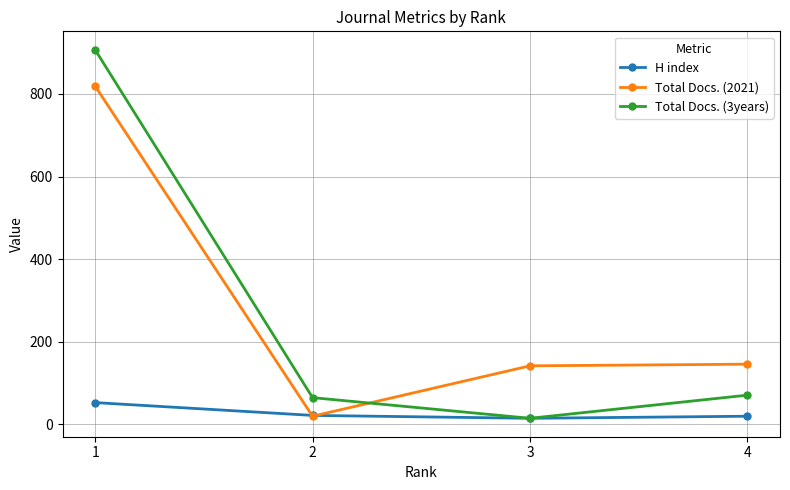

Is it true that H index equals 22 at 2?

True